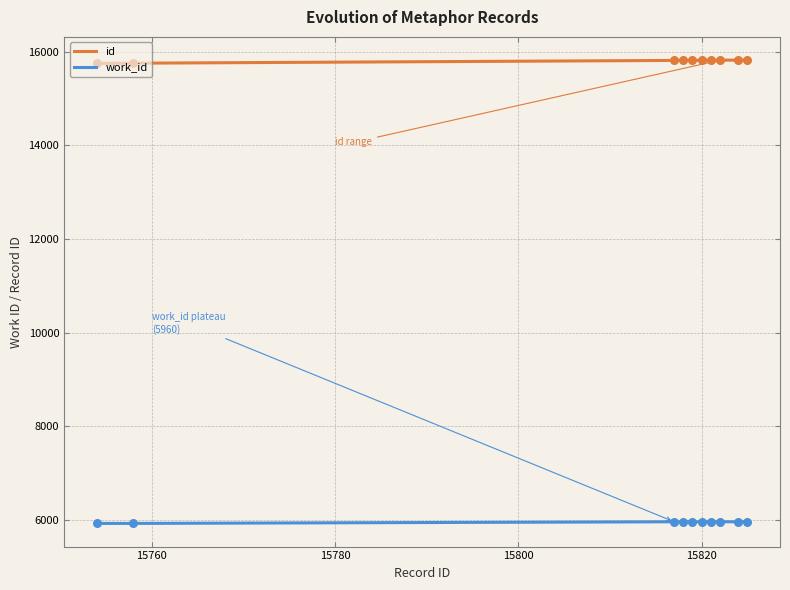

At how many categories does at least one series exceed 6678?

10